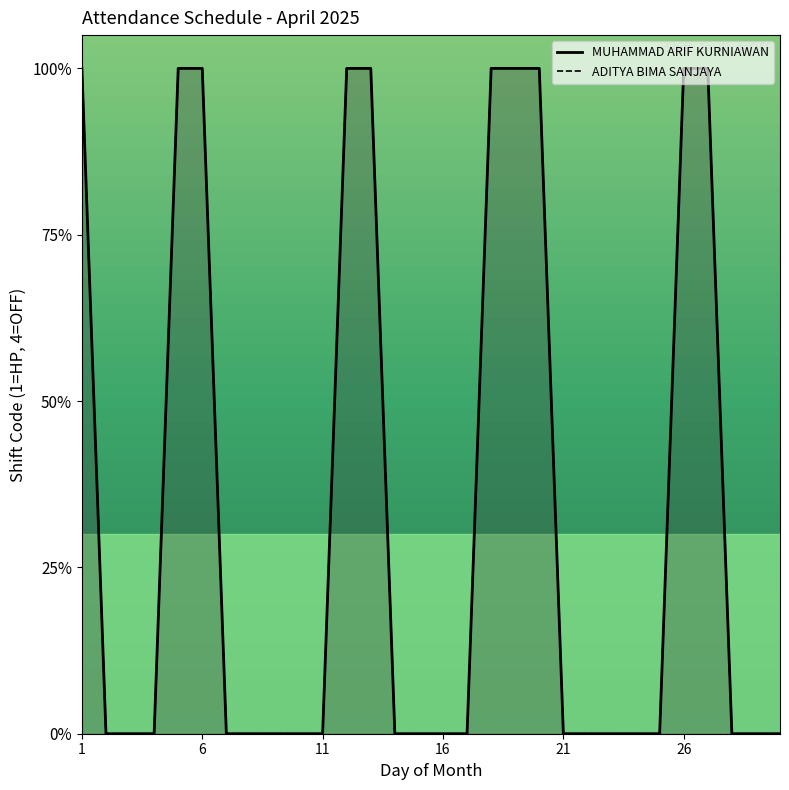

The value of MUHAMMAD ARIF KURNIAWAN at 6 is 1. True or false?

True